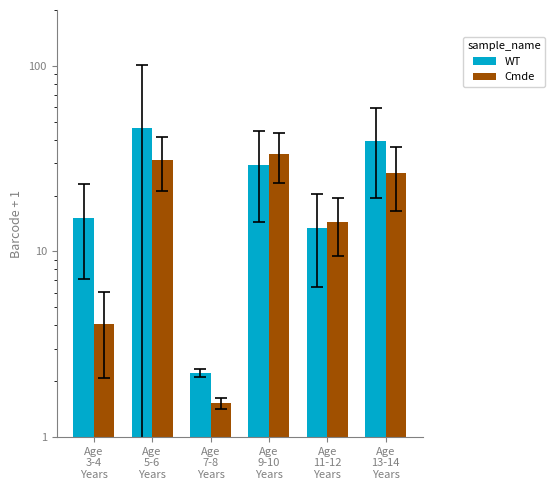

Rank the series by their maximum value, from highest to lowest.

WT, Cmde